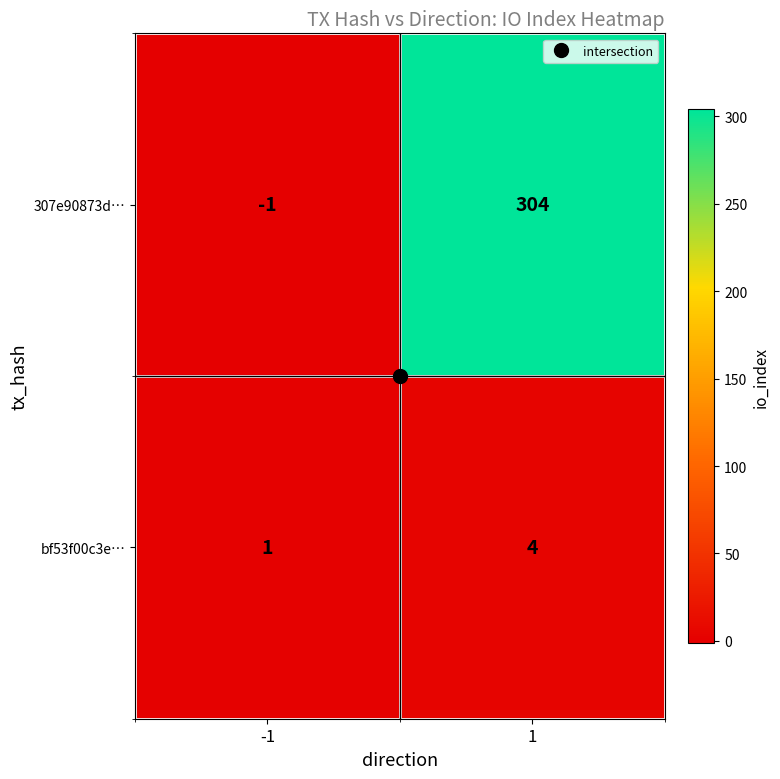

The 307e90873d… series shows 304 at 1. True or false?

True